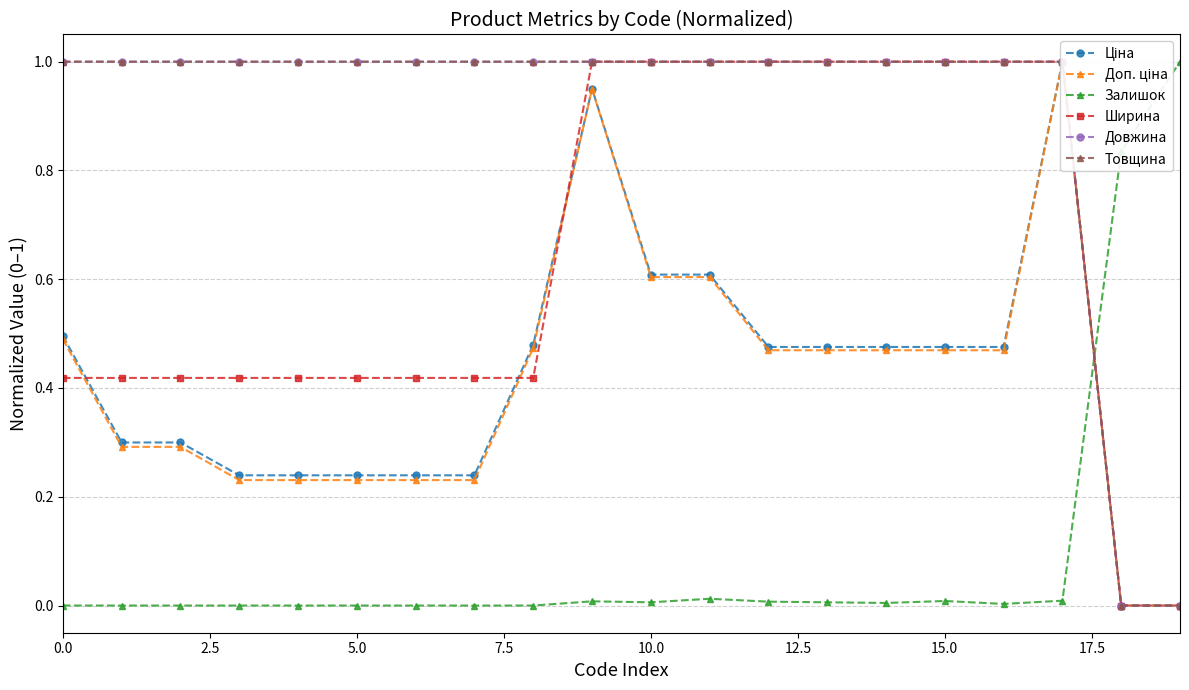

What is the average value of the Ширина series?

0.6